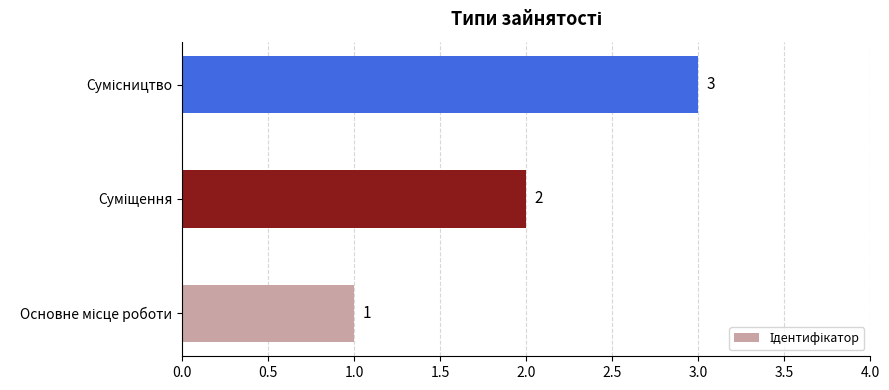

What is the sum of all values?

6